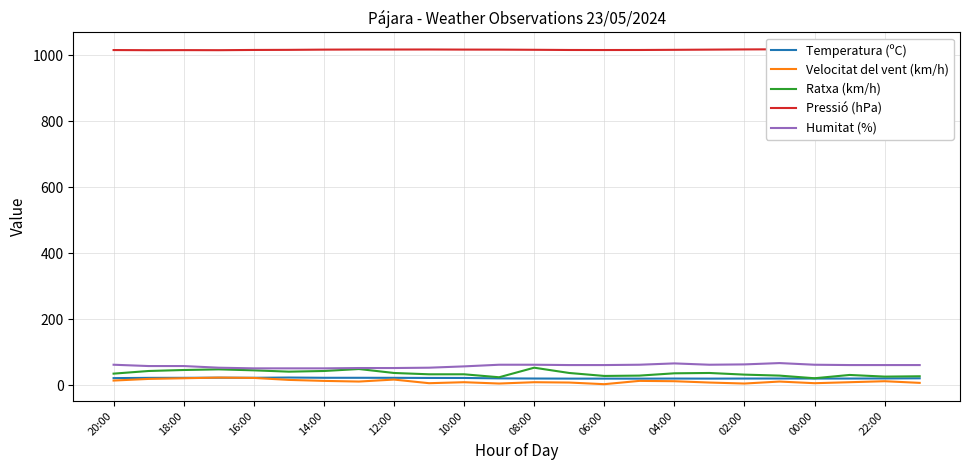

Which series has the largest range (max minus min)?

Ratxa (km/h)